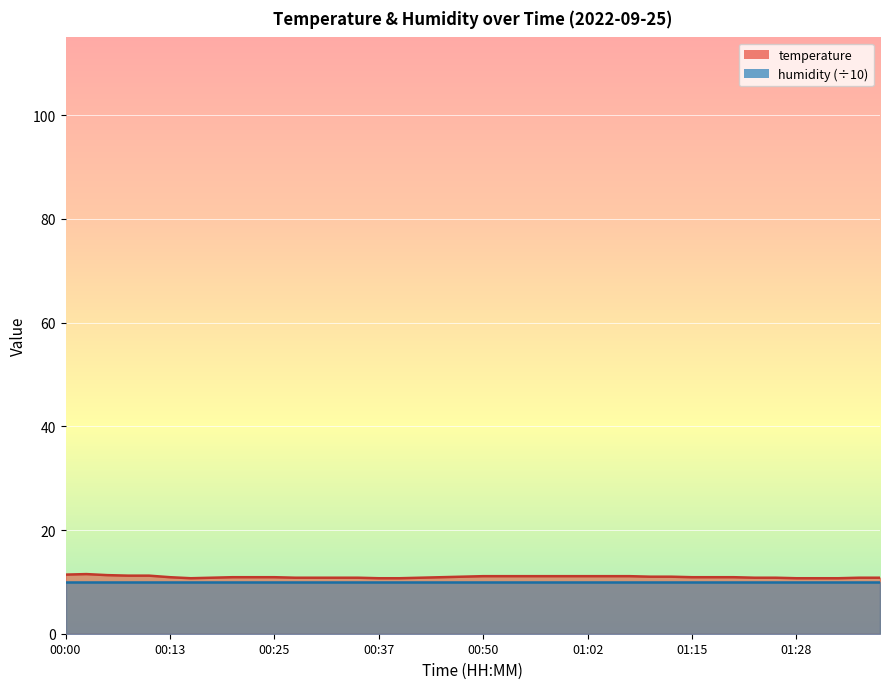

The value at 01:02 is 16.9. True or false?

False